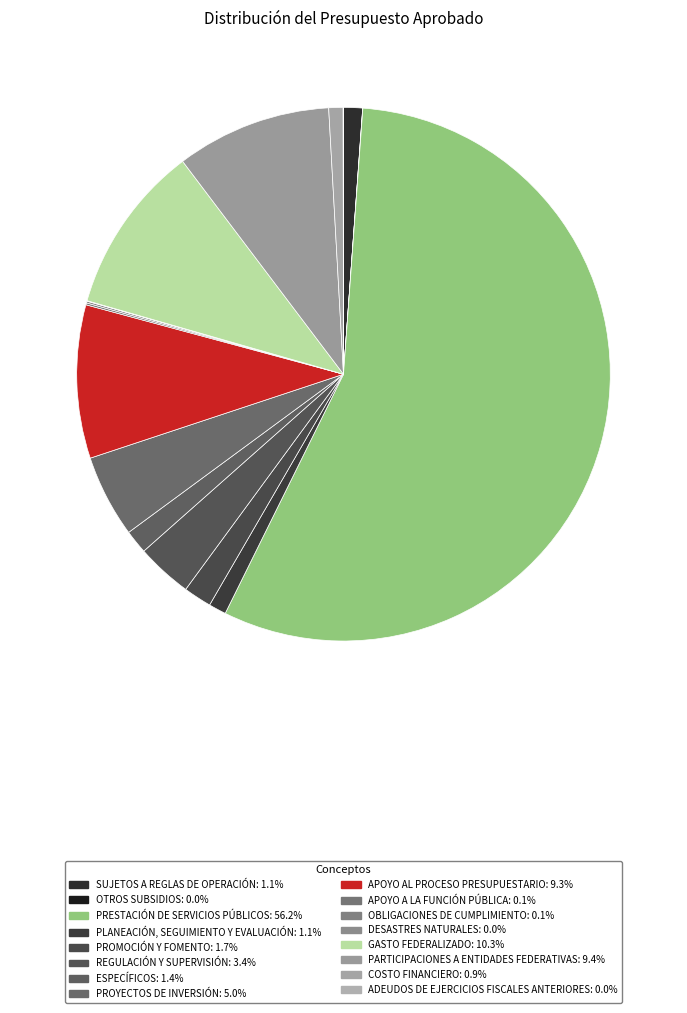

Is there any slice that represents more than half of the pie?

Yes